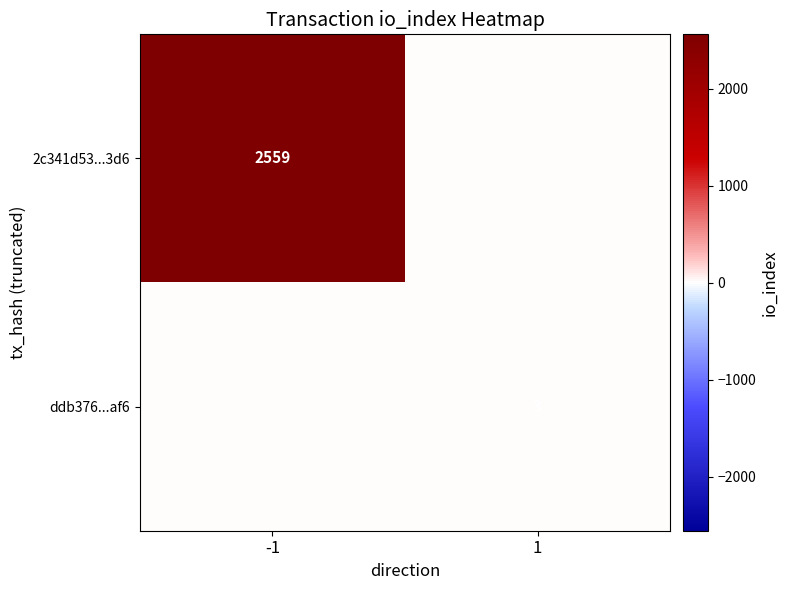

Is the value of ddb376...af6 at 1 greater than the value of 2c341d53...3d6 at -1?

No